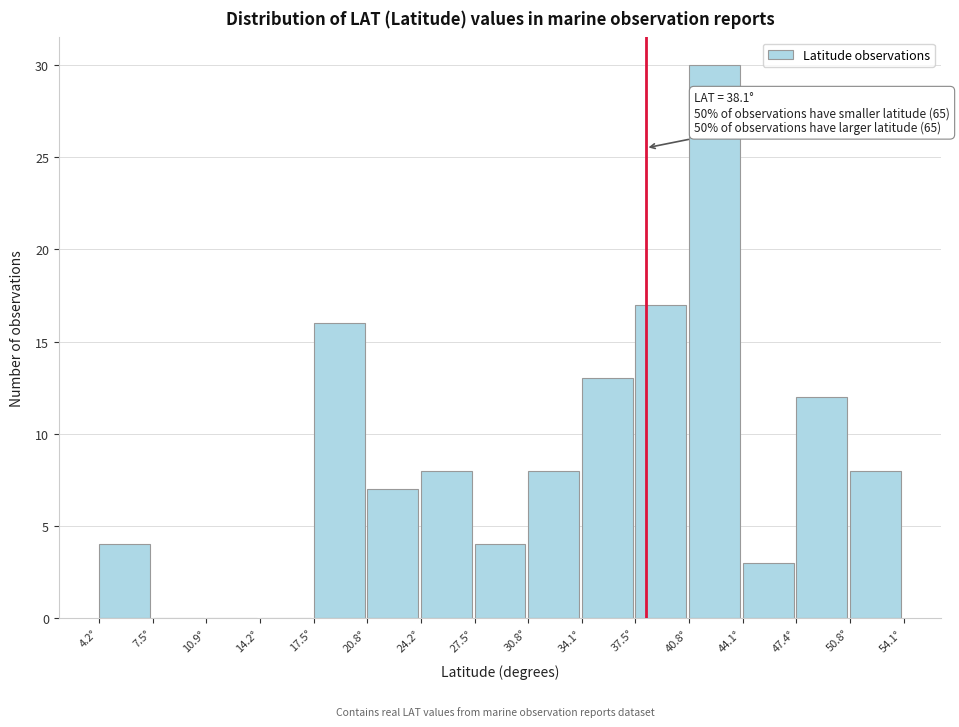

Over which range of the x-axis is the bar tallest?

41.0 to 44.0